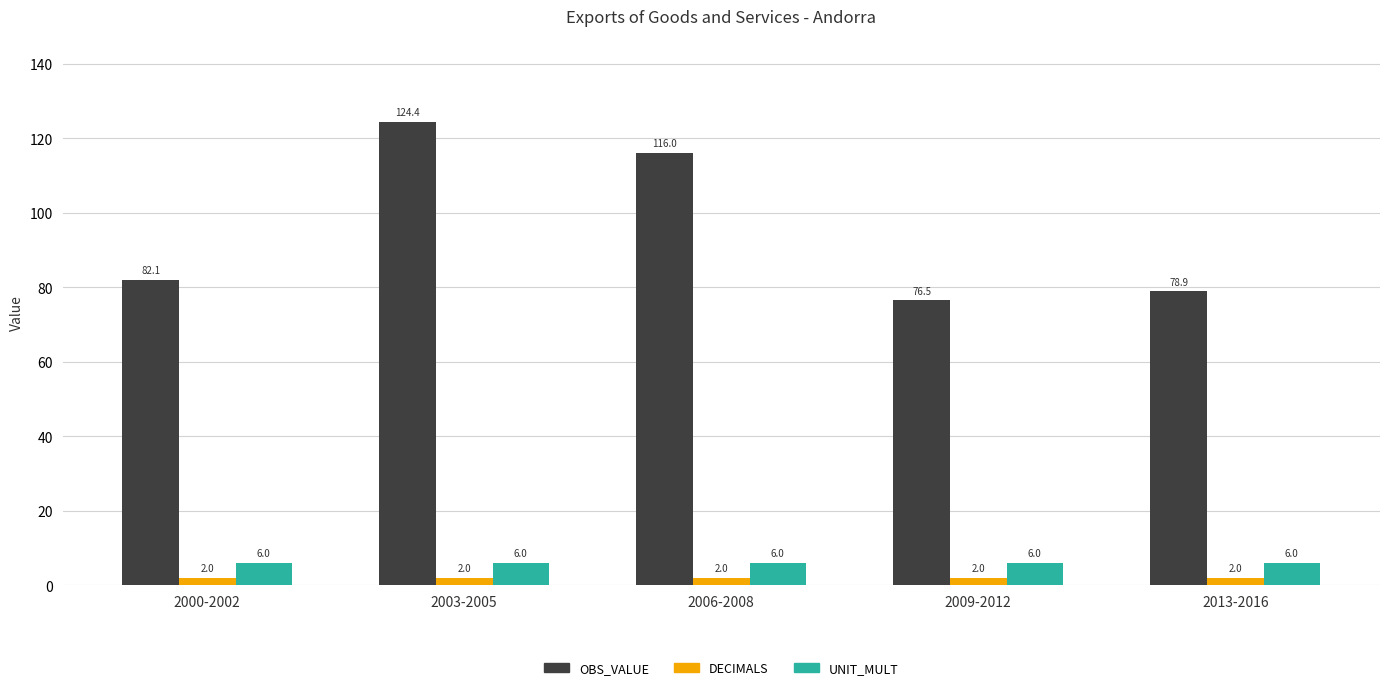

Rank the categories by OBS_VALUE value from lowest to highest.

2009-2012, 2013-2016, 2000-2002, 2006-2008, 2003-2005